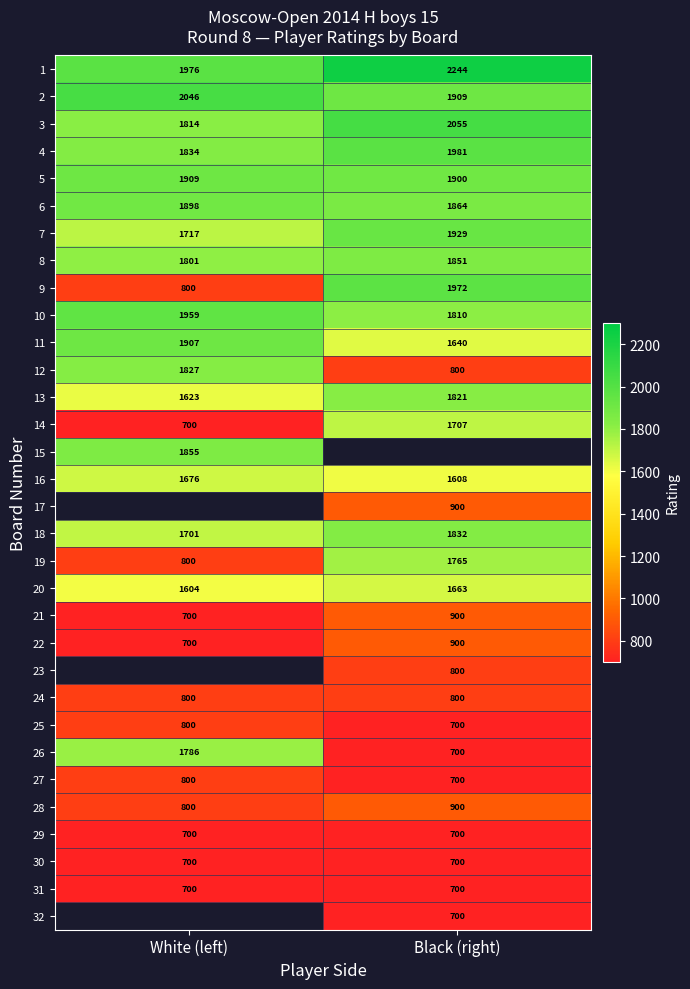

Is it true that 8 equals 2403 at White (left)?

False